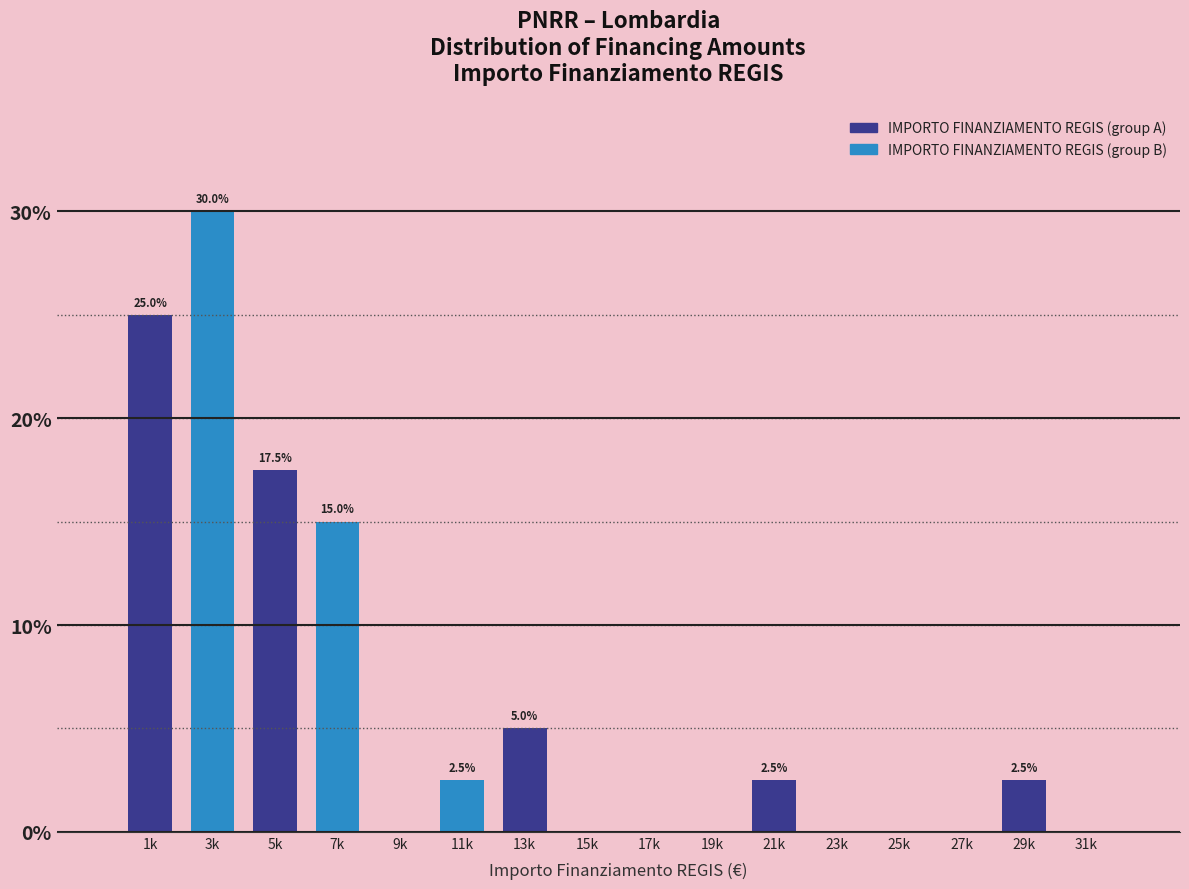

At which label does IMPORTO FINANZIAMENTO REGIS (group A) first exceed 2?

1k